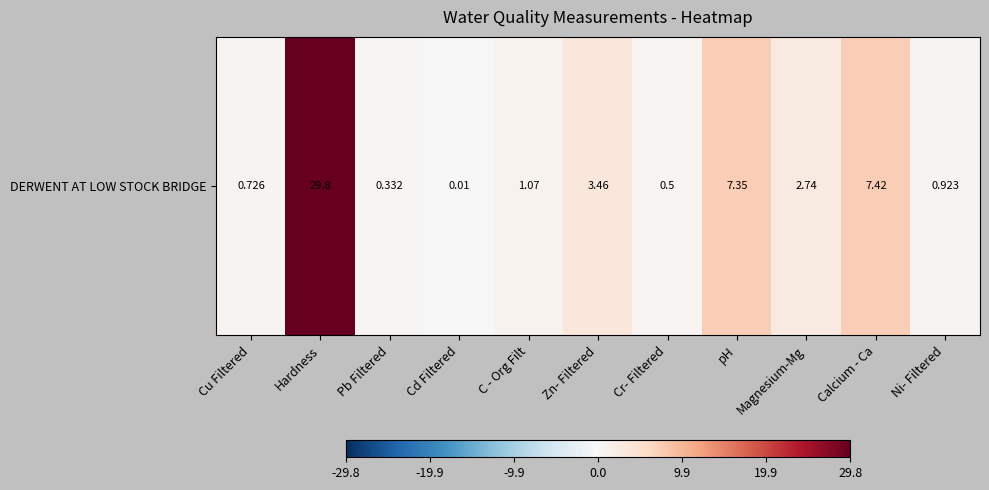

What is the difference between the maximum and minimum values?

29.8